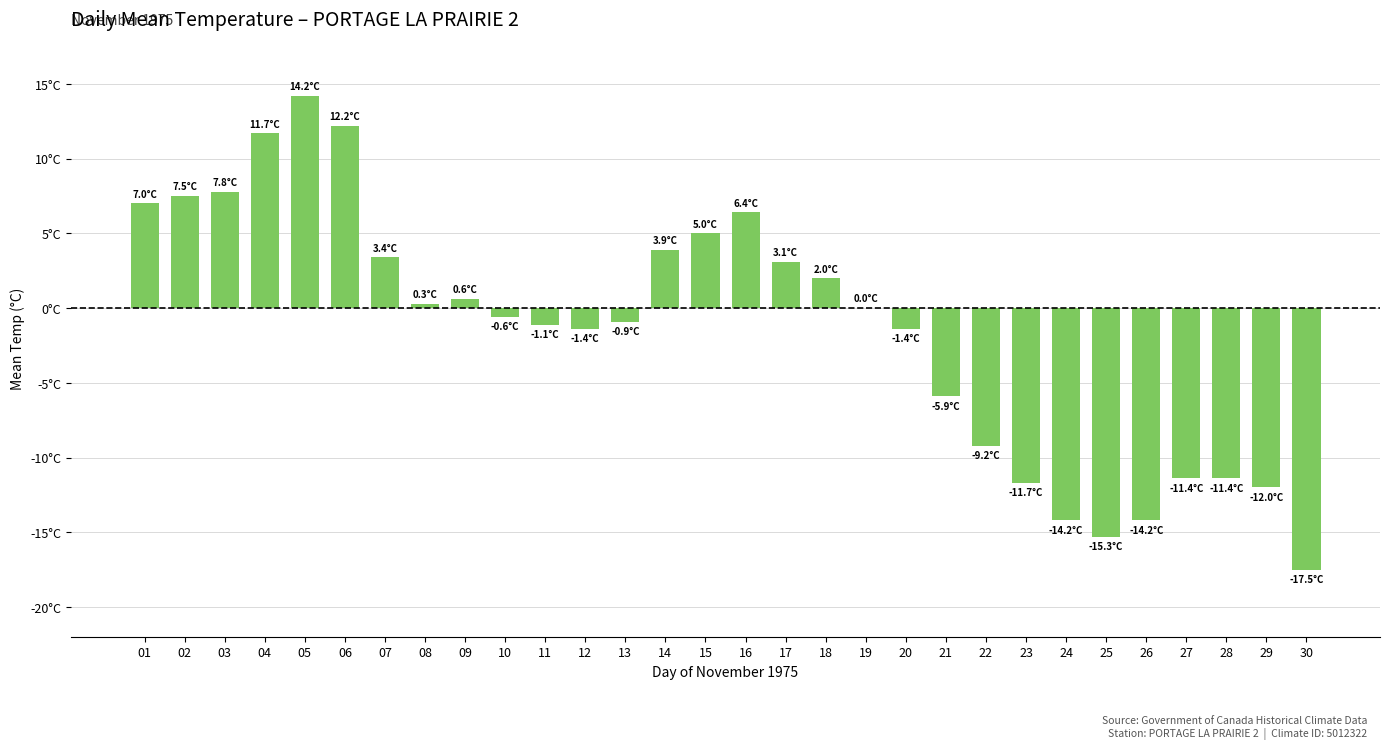

True or false: the data shows 9.3 at 16.

False